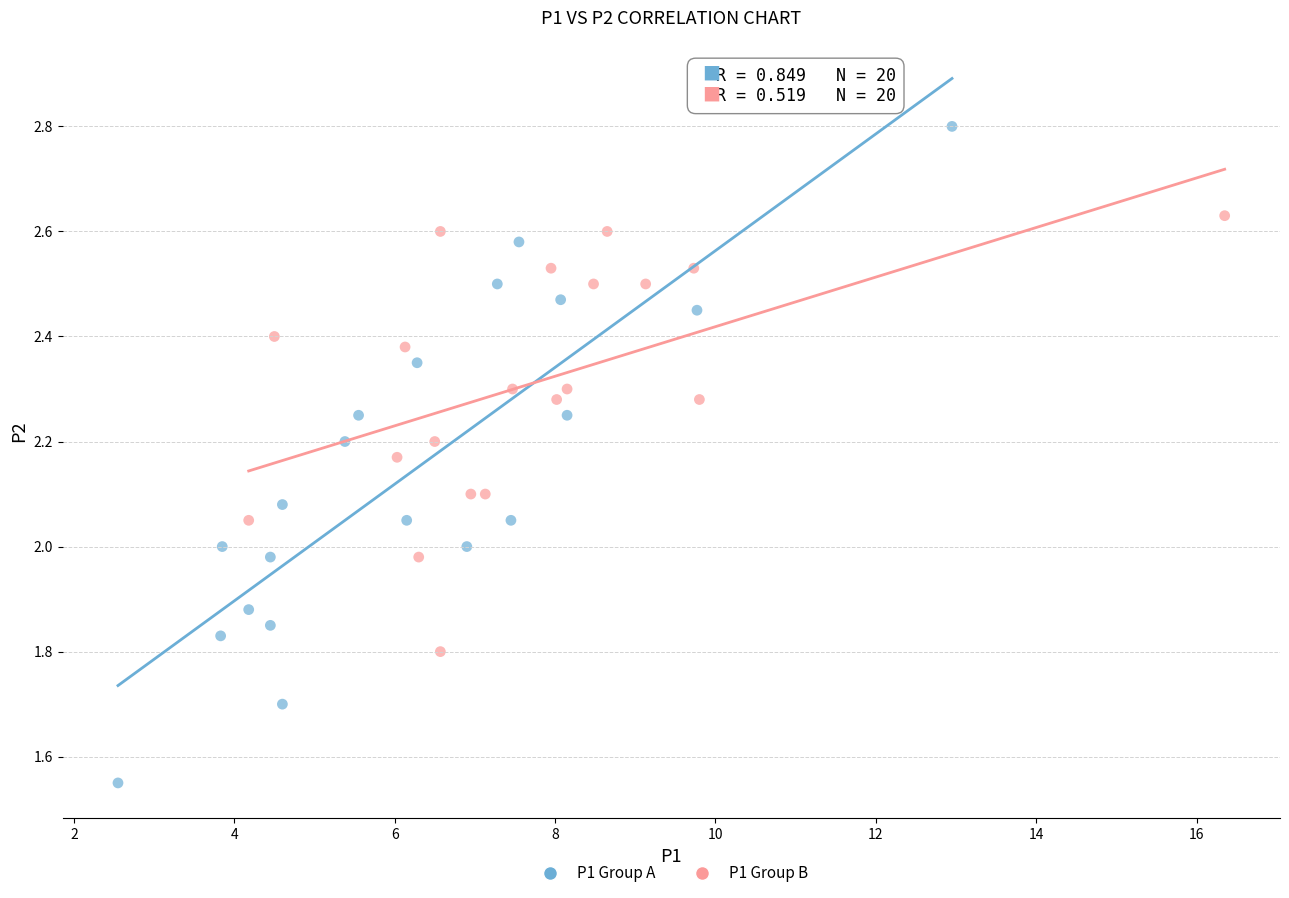

Which series has the largest Y range (max minus min)?

P1 Group A